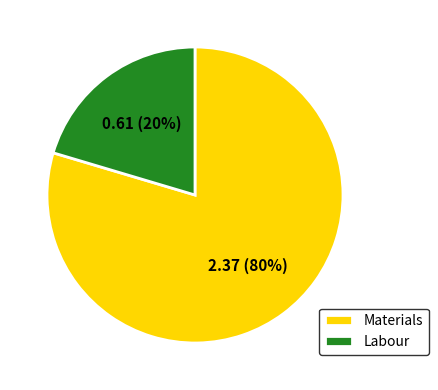

To the nearest percent, what portion does Materials represent?

80%